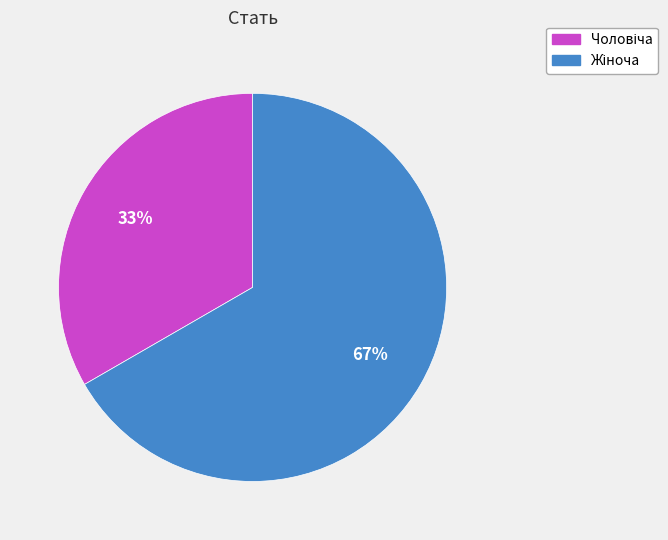

To the nearest percent, what is the average slice percentage?

50%